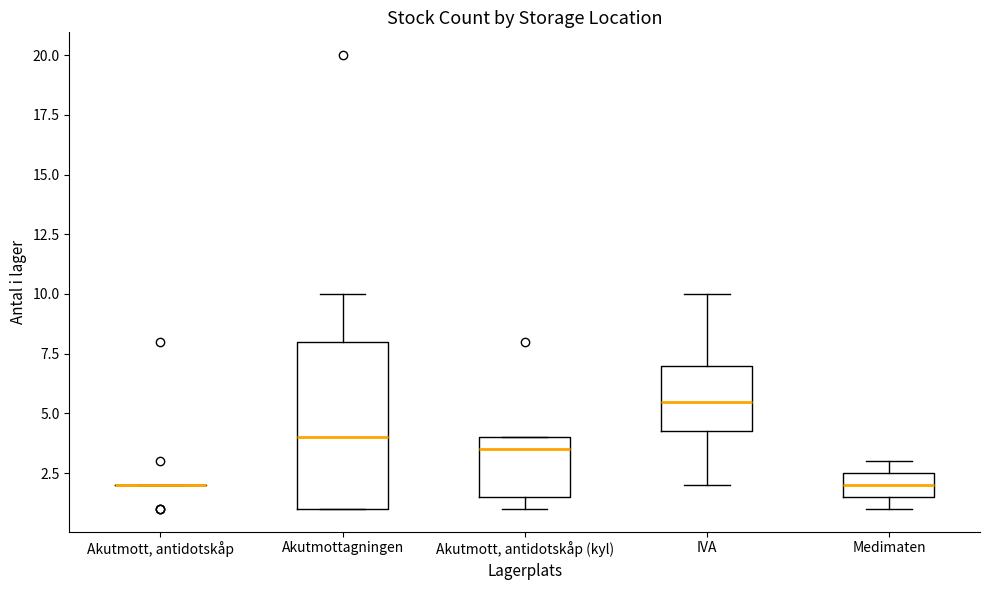

Where does the upper whisker of the box for IVA end on the y-axis? The values are not printed on the chart, so give them approximately, as read against the axis.

10.0